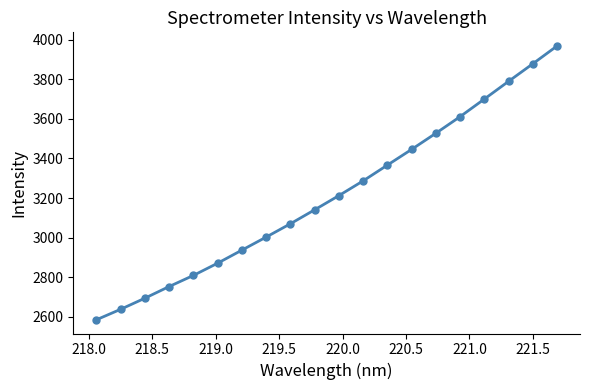

What is the average value?

3214.5